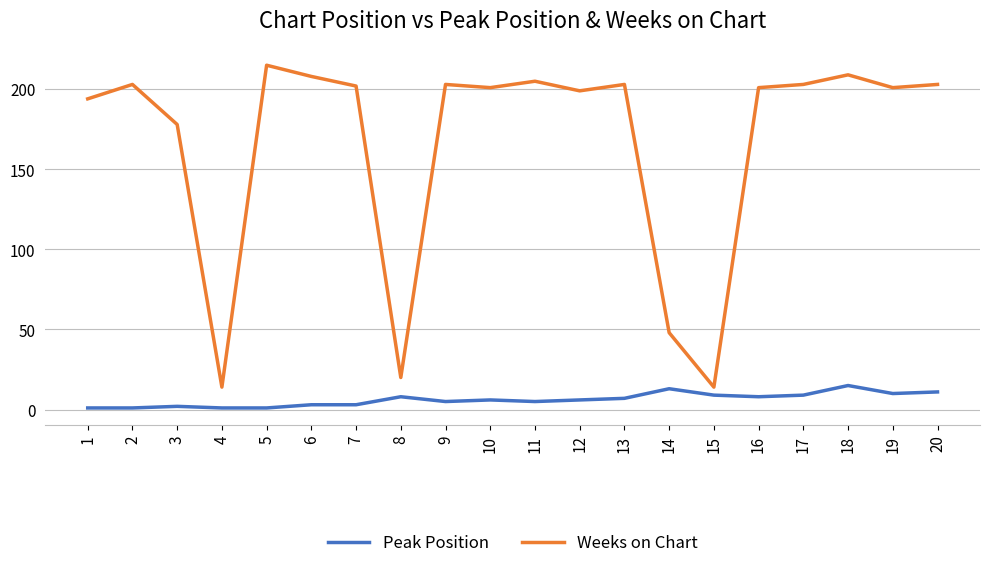

True or false: Weeks on Chart has a value of 201 at 19.

True